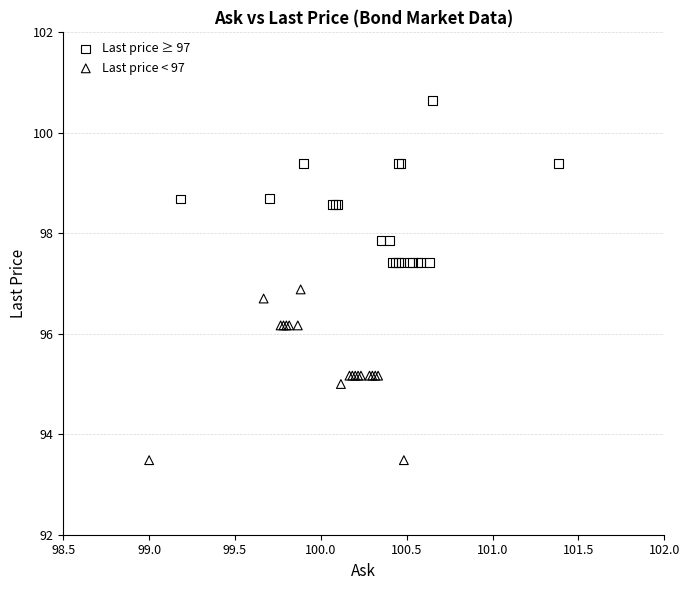

Which series contains the highest Y value?

Last price ≥ 97